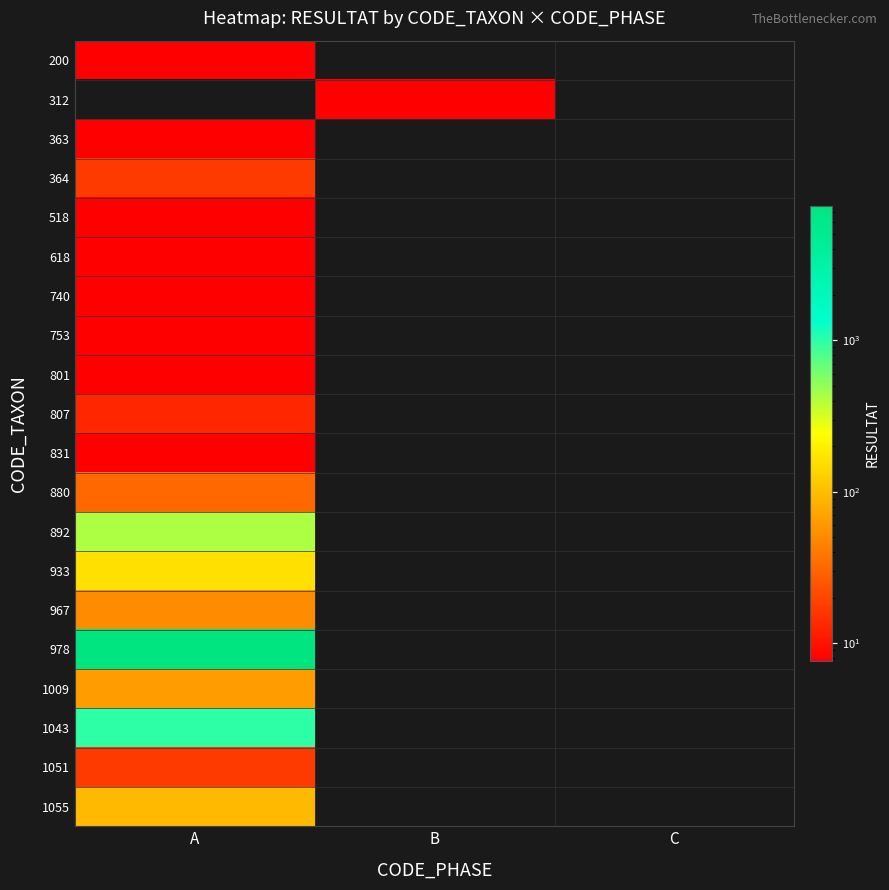

Which has a higher value, B or A?

A